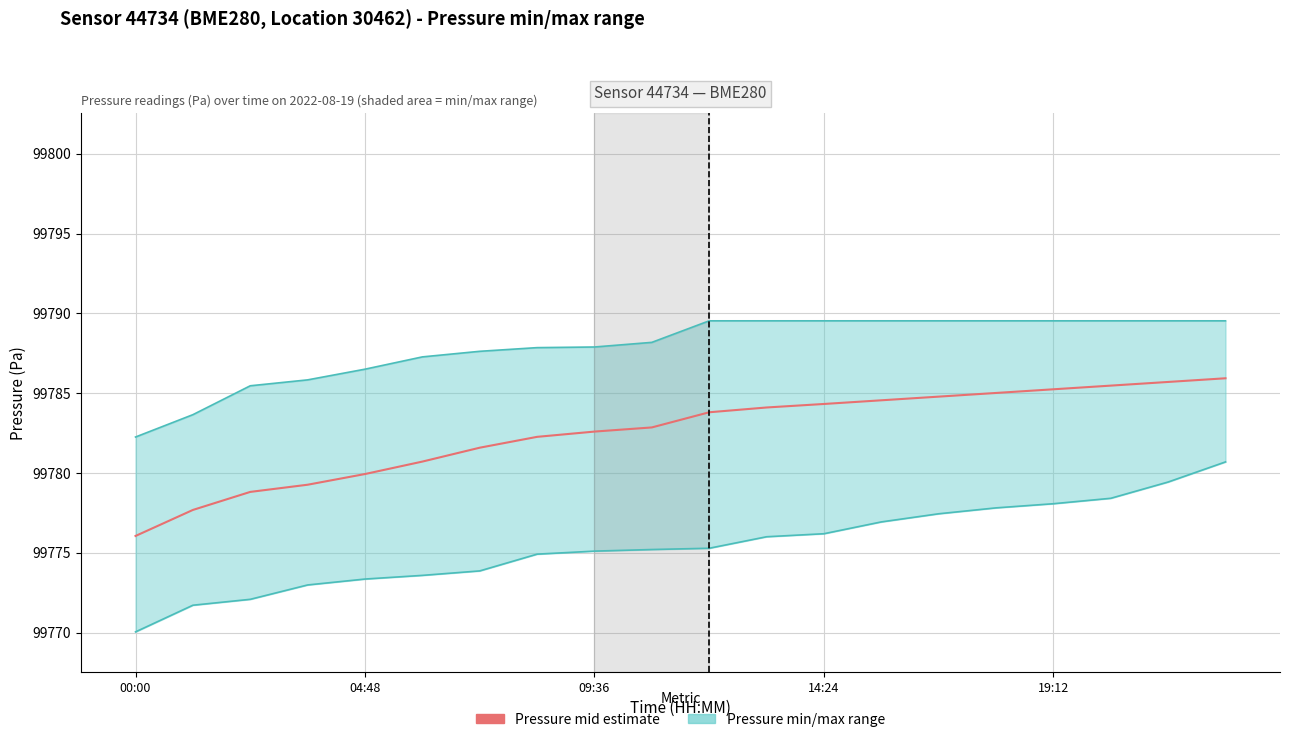

Does the chart have visible grid lines?

Yes